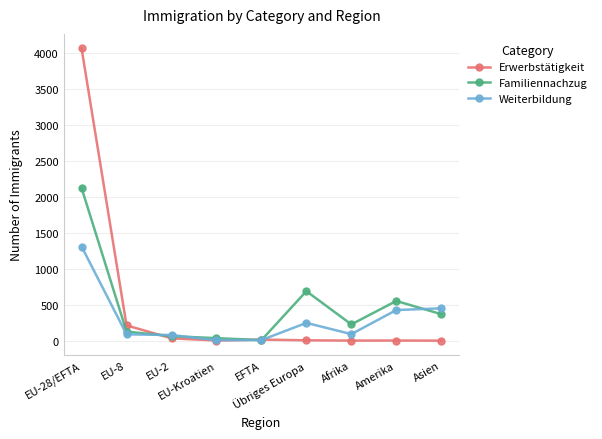

What are all the series names shown in the legend?

Erwerbstätigkeit, Familiennachzug, Weiterbildung